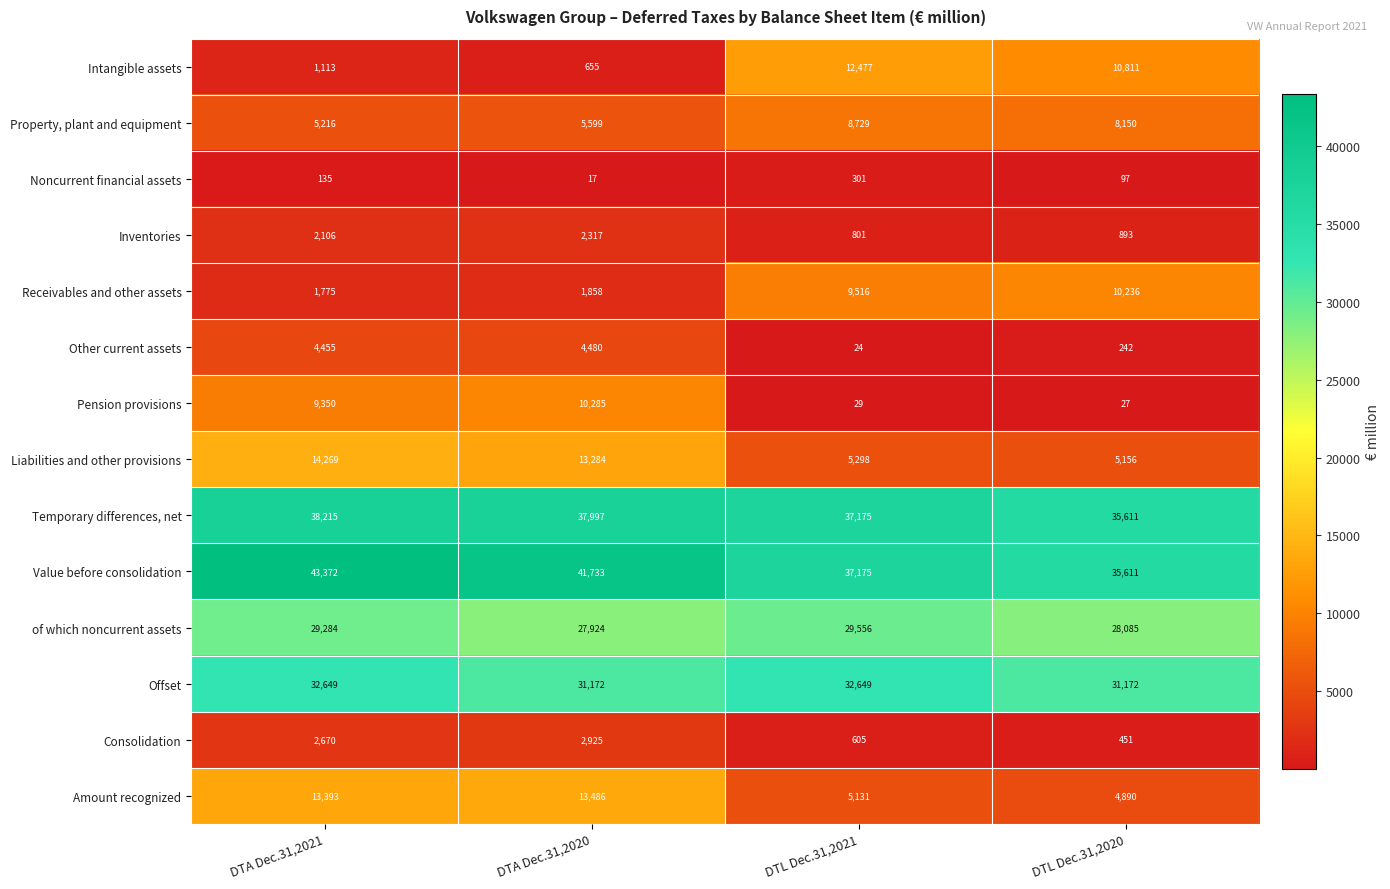

At which category does the chart reach its minimum across all series?

DTA Dec.31,2020